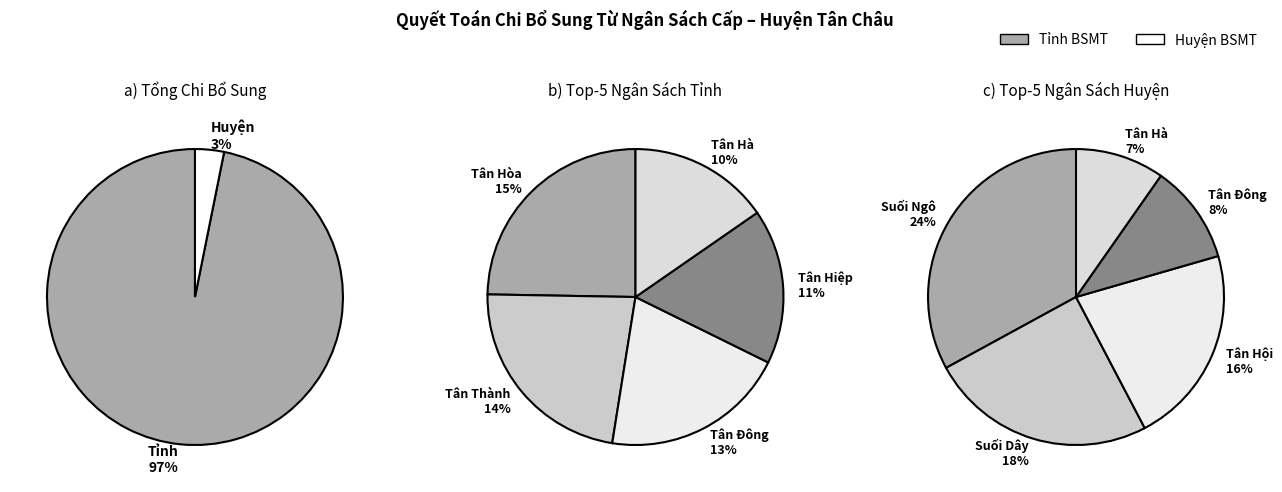

The Chi từ nguồn ngân sách huyện BSMT slice represents 1% of the pie. True or false?

False